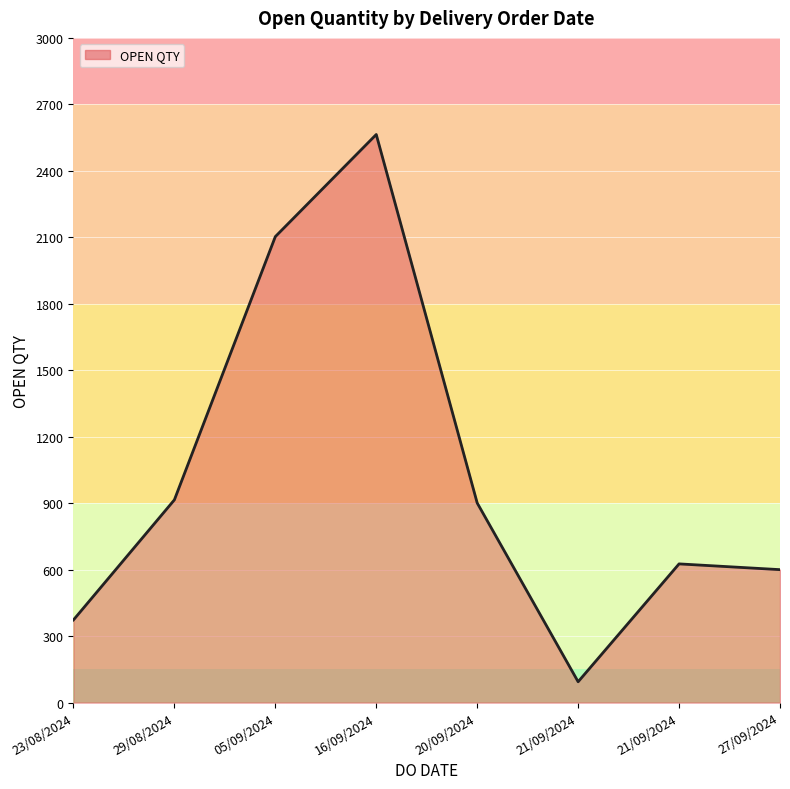

What is the difference between the values at 23/08/2024 and 05/09/2024?

1730